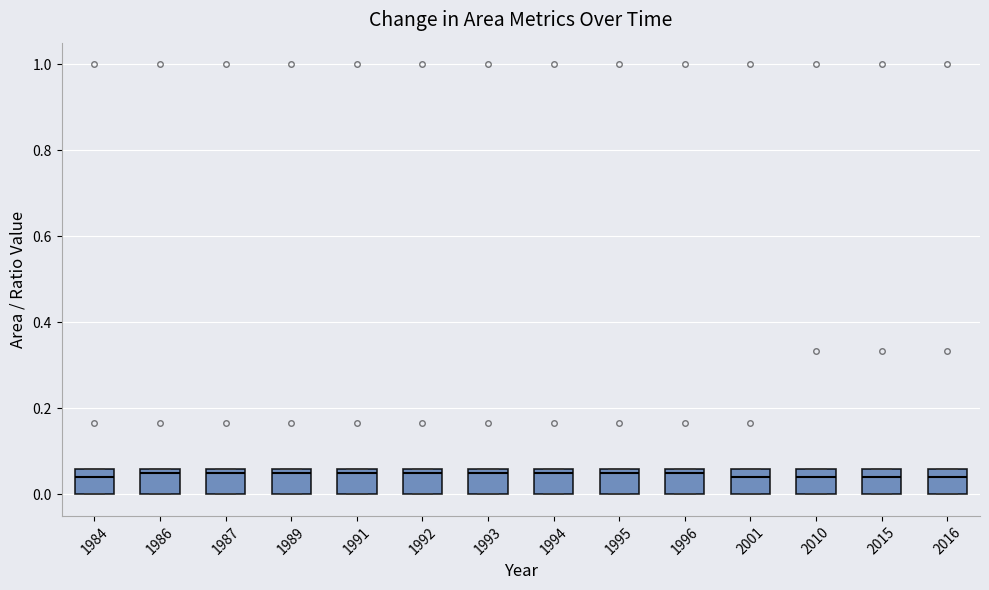

Where is the upper edge of the box at x = 1987 on the y-axis? The values are not printed on the chart, so give them approximately, as read against the axis.

0.06